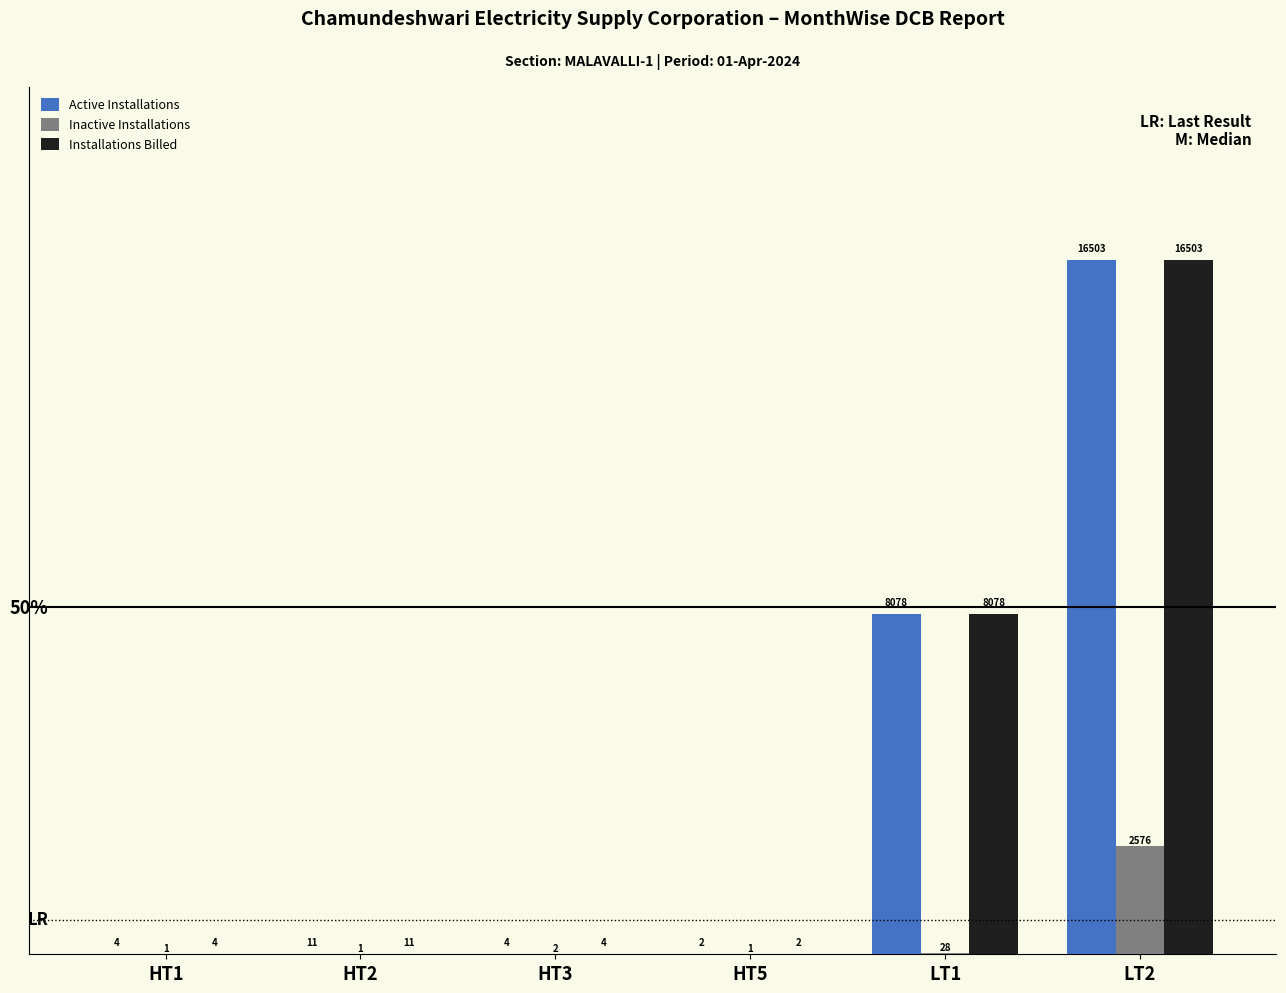

Where is Active Installations nearest to the value 8252?

LT1